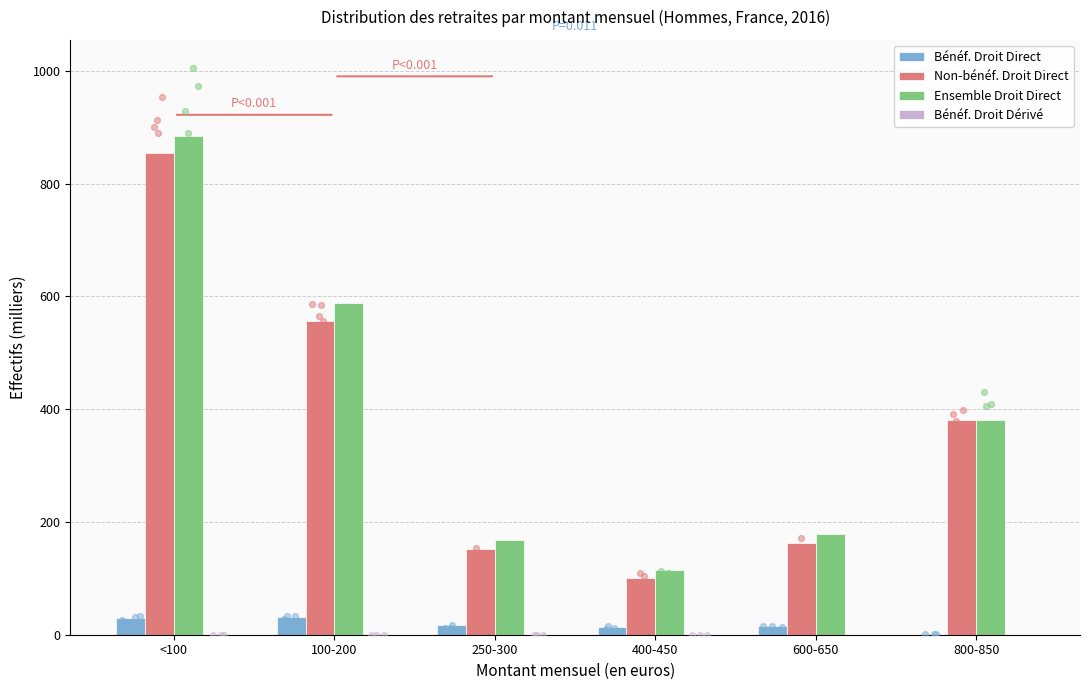

What is the total value across all series at 100-200?

1175.0